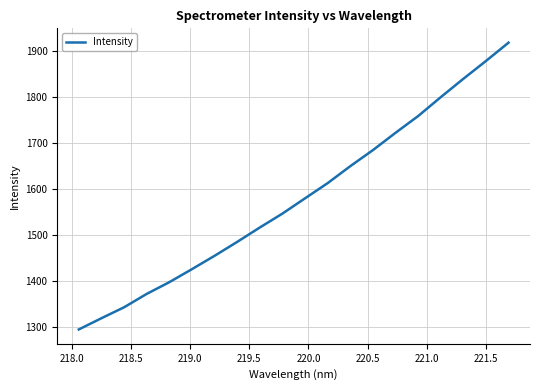

What is the difference between the maximum and minimum values?

622.6